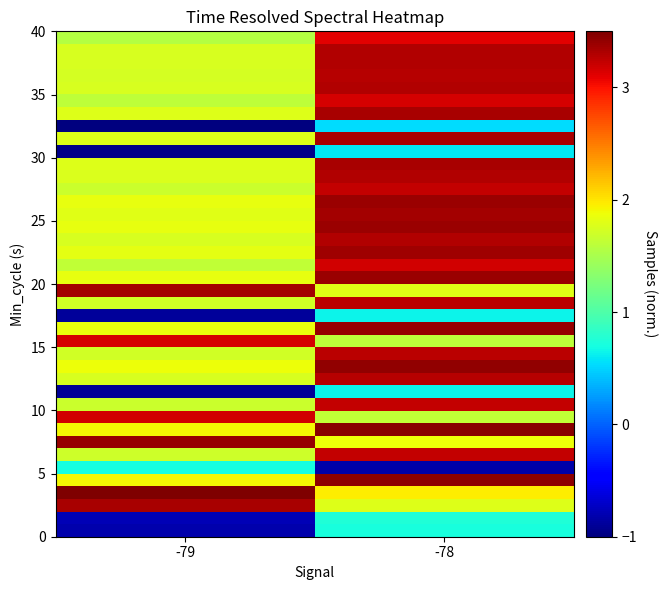

At how many categories does at least one series exceed 0?

2